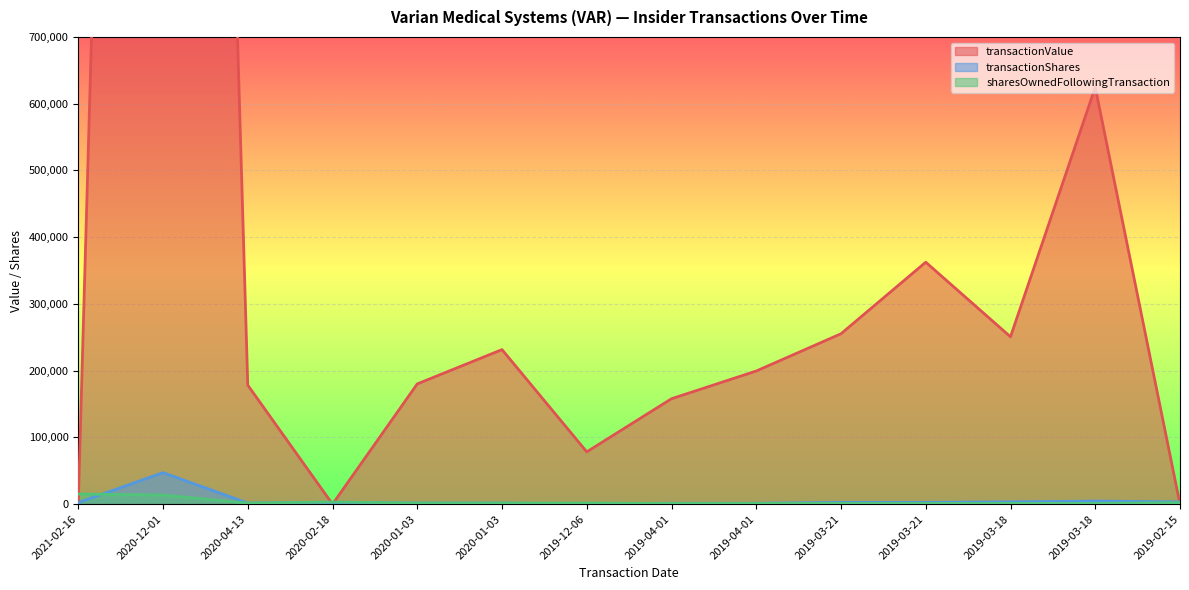

What is the difference between the maximum and minimum values in the transactionShares series?

46670